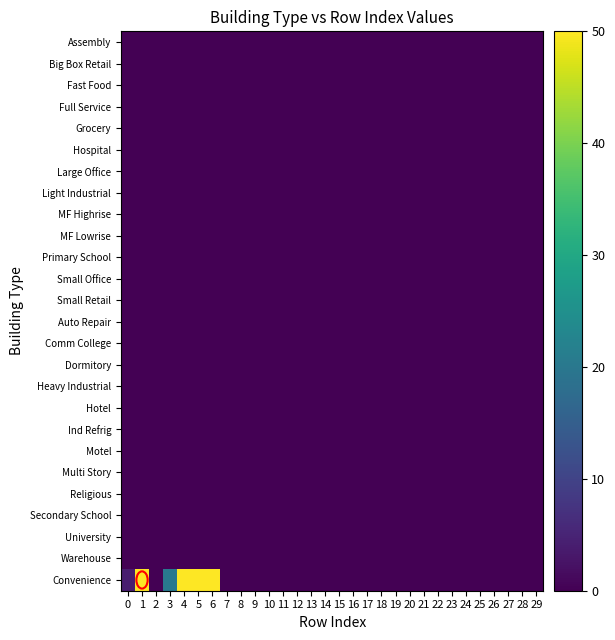

Rank the series by their maximum value, from lowest to highest.

row_0, row_1, row_2, row_3, row_4, row_5, row_6, row_7, row_8, row_9, row_10, row_11, row_12, row_13, row_14, row_15, row_16, row_17, row_18, row_19, row_20, row_21, row_22, row_23, row_24, row_25